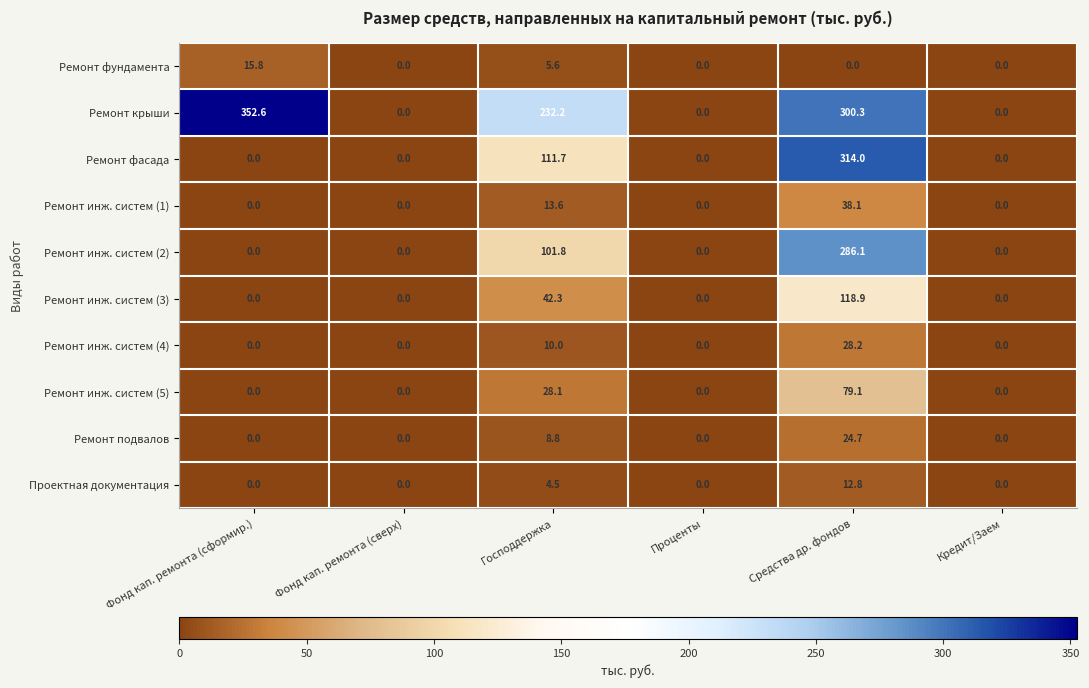

What is the spread (max minus min) of values at Господдержка?

227.7